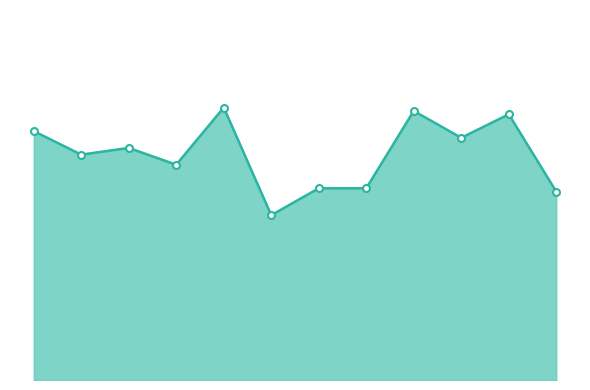

List the labels in order of value, largest first.

5, 9, 11, 1, 10, 3, 2, 4, 7, 8, 12, 6